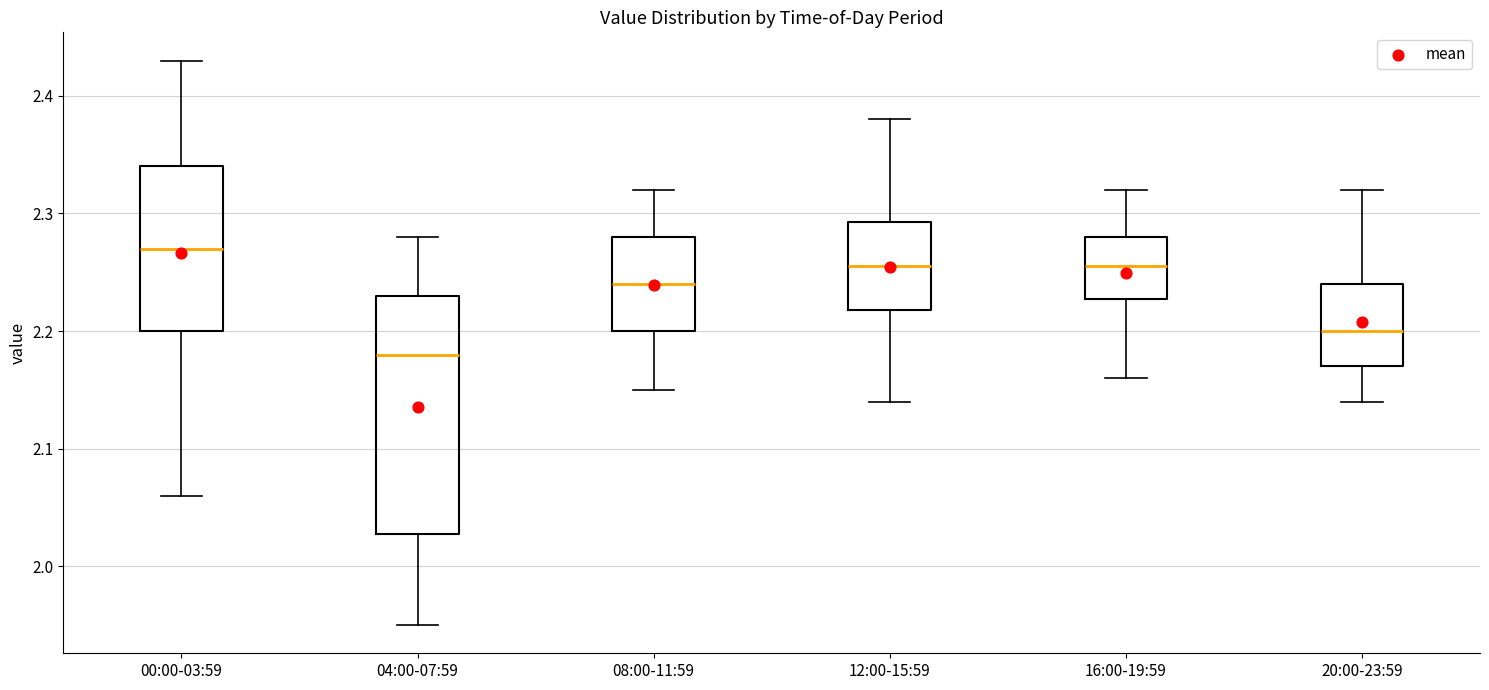

Comparing the boxes themselves (not the whiskers), which one is the tallest?

04:00-07:59